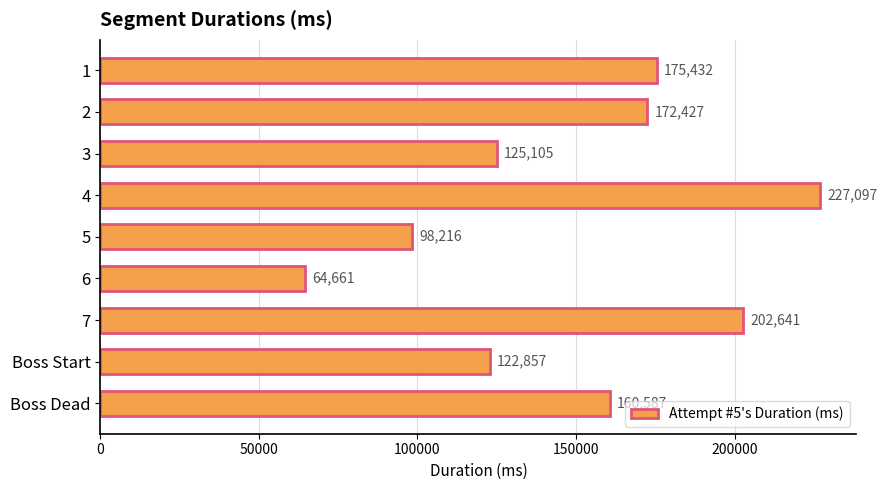

Reading top to bottom, list all the values displayed in this chart.

1=175432	2=172427	3=125105	4=227097	5=98216	6=64661	7=202641	Boss Start=122857	Boss Dead=160587